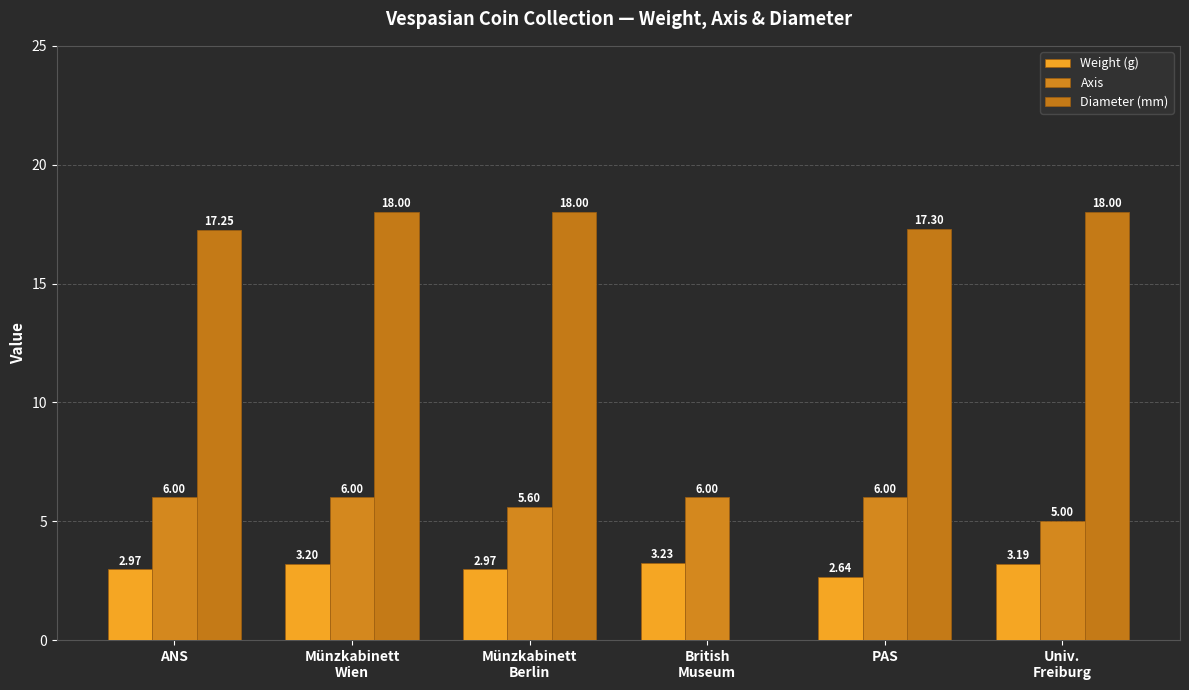

Rank the series by their maximum value, from highest to lowest.

Diameter (mm), Axis, Weight (g)